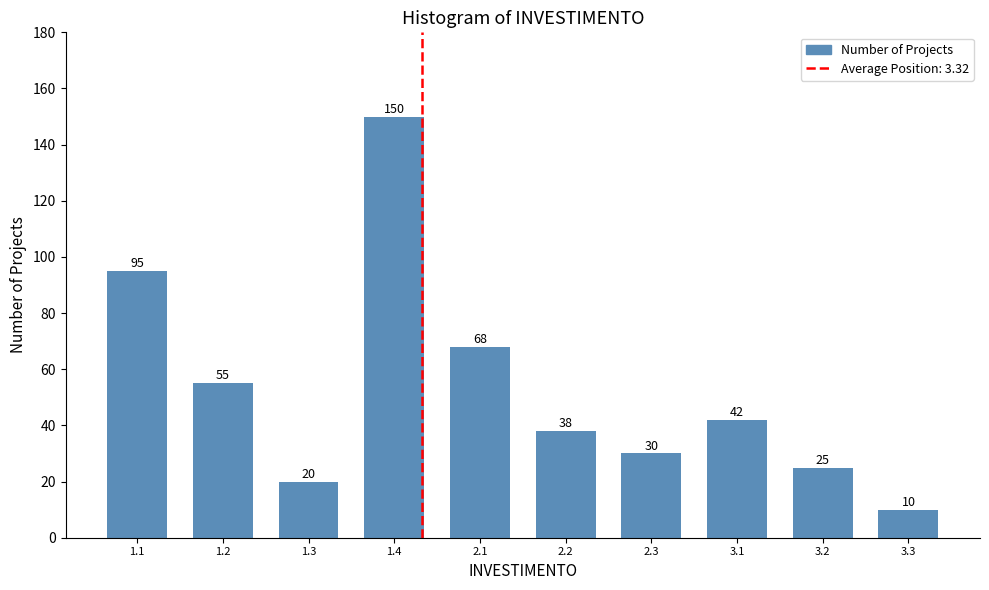

Reading left to right, extract all data points from this chart.

95	55	20	150	68	38	30	42	25	10